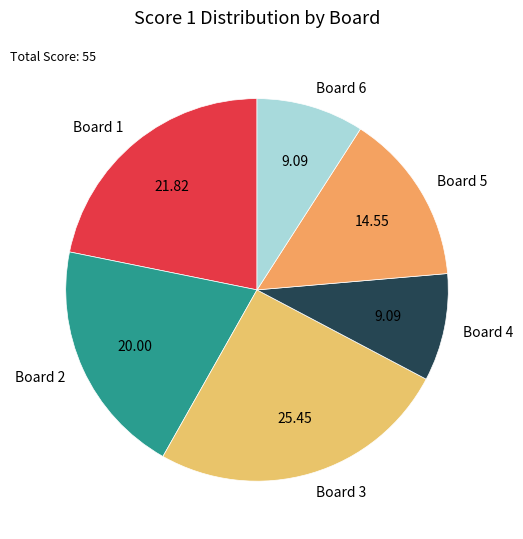

Do Board 6 and Board 4 together represent more than half of the pie?

No